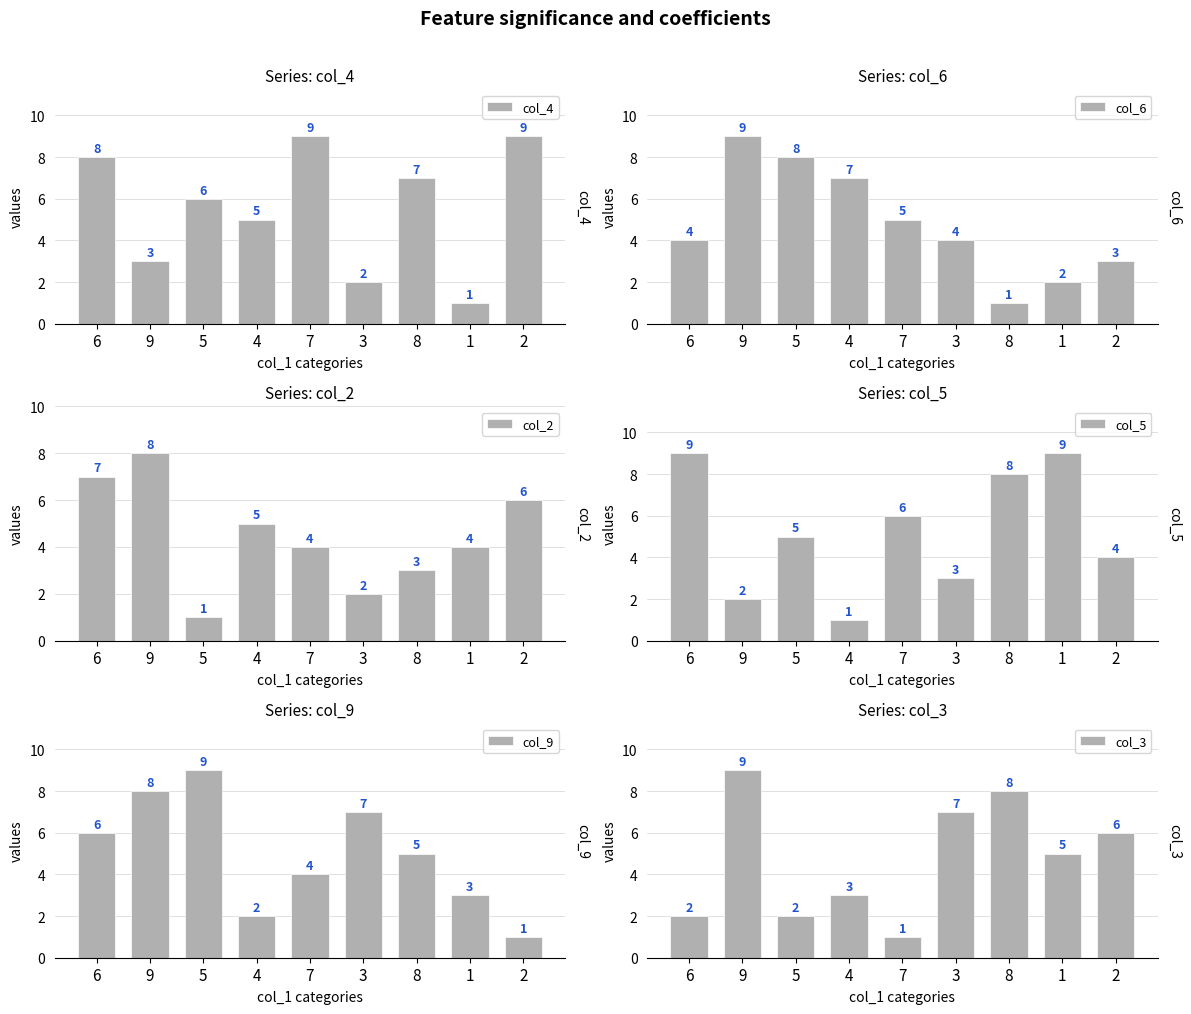

Reading right to left, transcribe all the data shown in this chart.

col_4: 9	1	7	2	9	5	6	3	8
col_6: 3	2	1	4	5	7	8	9	4
col_2: 6	4	3	2	4	5	1	8	7
col_5: 4	9	8	3	6	1	5	2	9
col_9: 1	3	5	7	4	2	9	8	6
col_3: 6	5	8	7	1	3	2	9	2